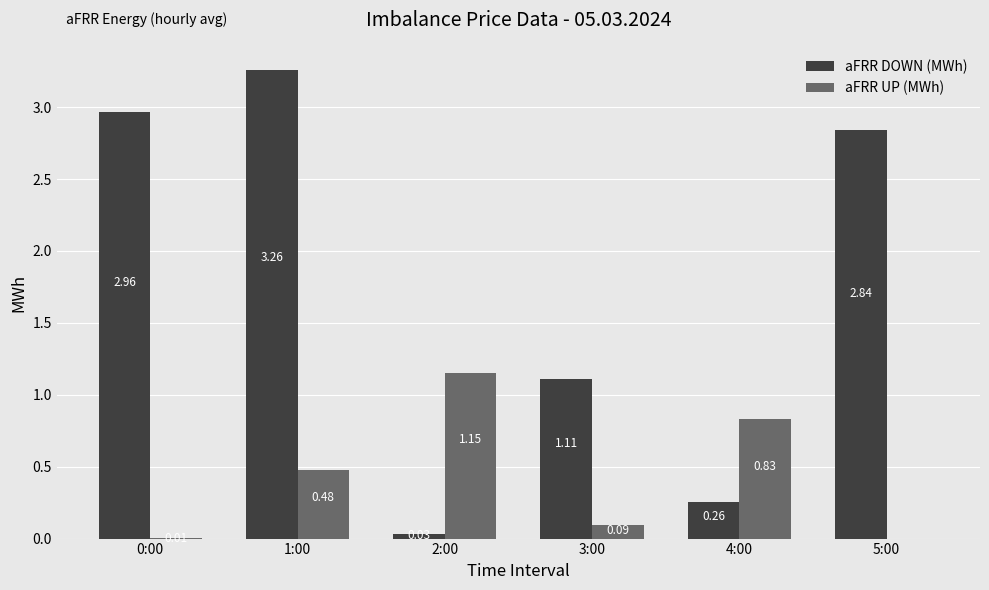

What is the sum of the aFRR DOWN (MWh) values at 0:00 and 4:00?

3.2